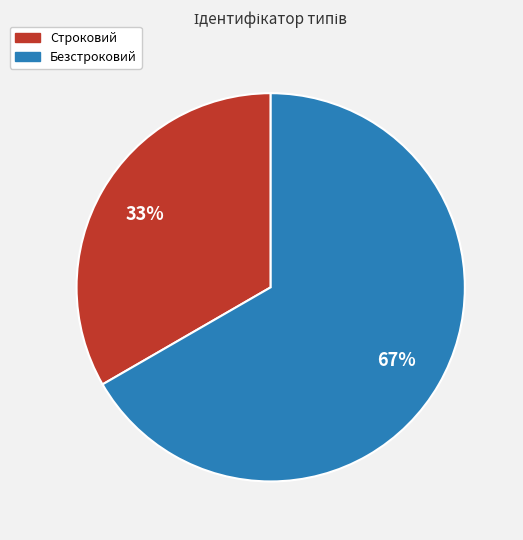

To the nearest percent, what portion does Строковий represent?

33%